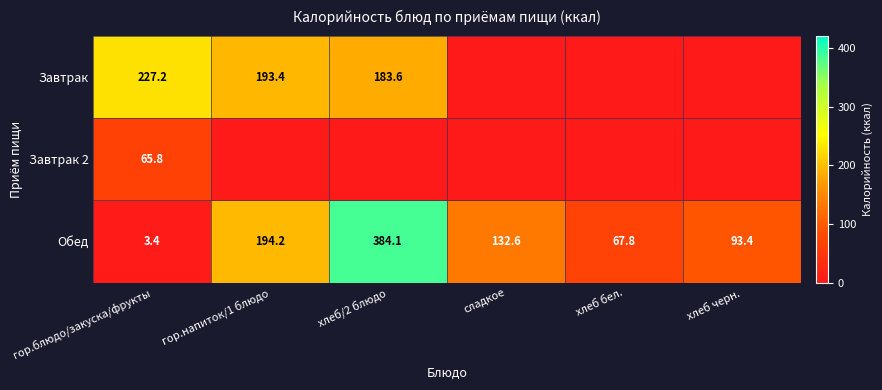

What is the total value across all series at гор.блюдо/закуска/фрукты?

296.4